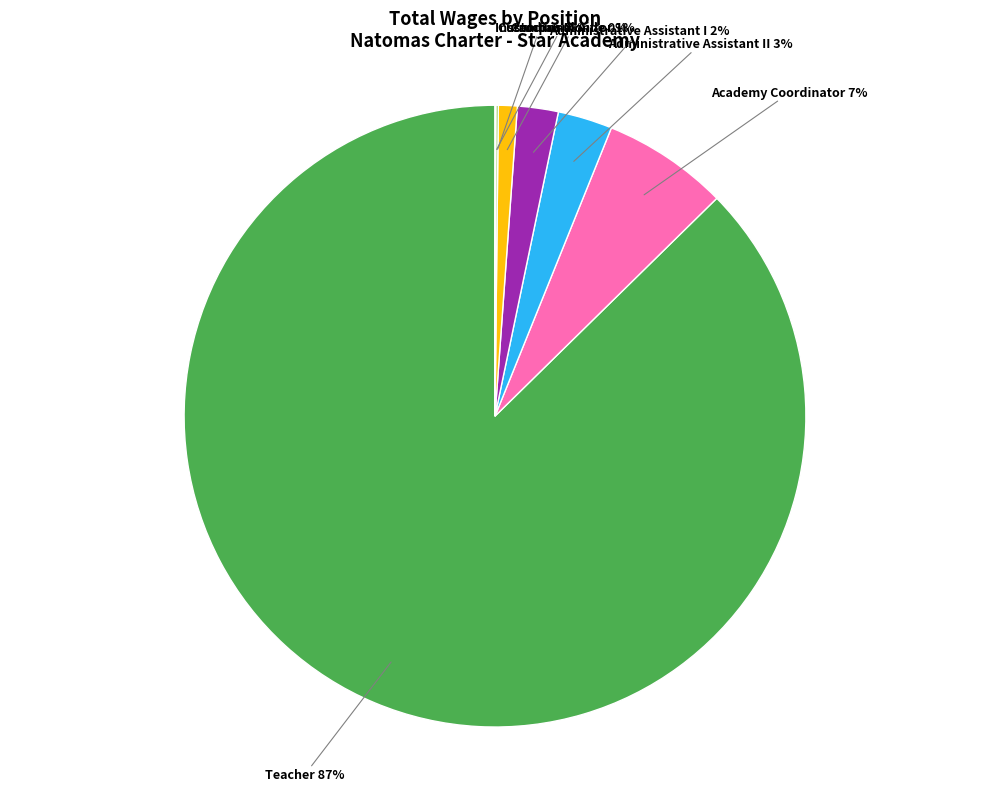

To the nearest percent, what percentage of the pie is Teacher?

87%